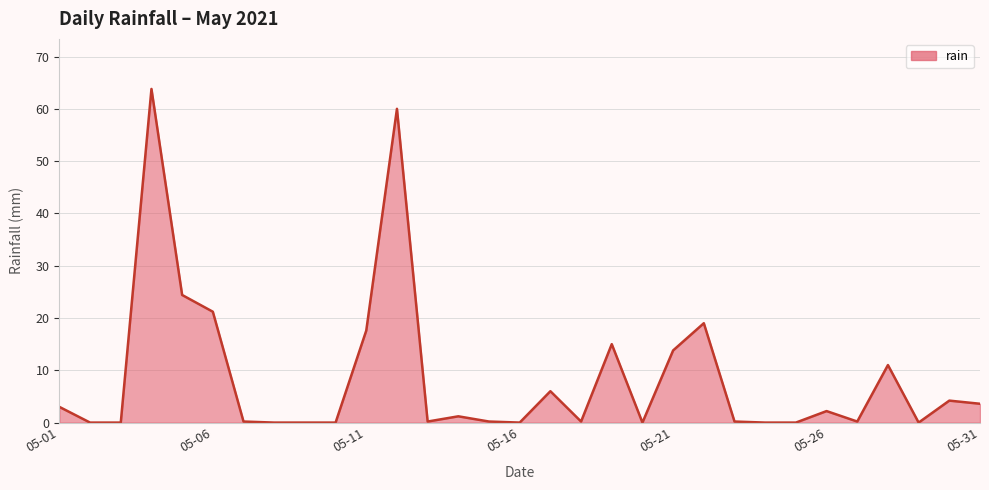

What is the difference between the maximum and minimum values?

63.8